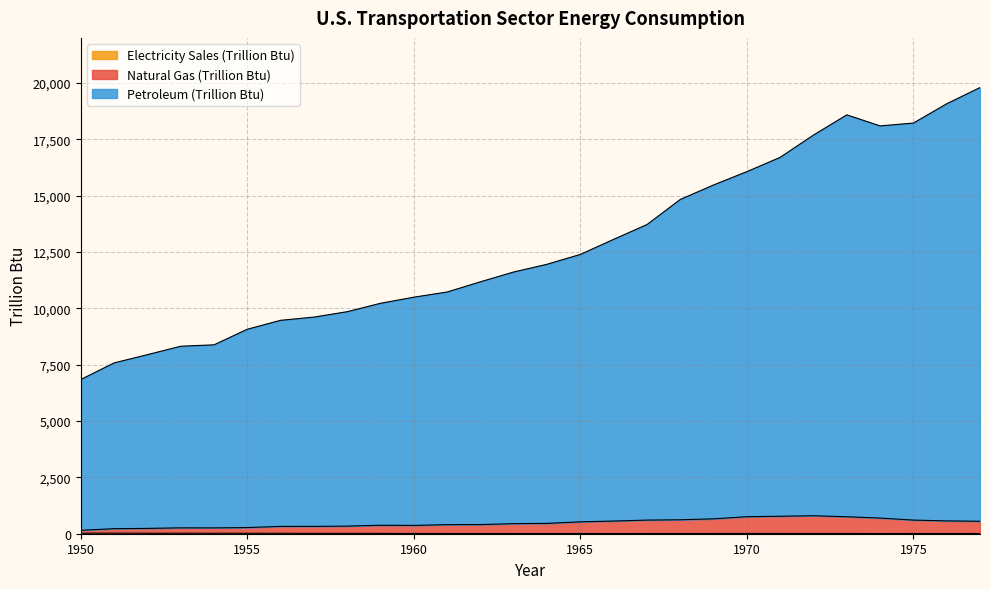

True or false: Biomass (Trillion Btu) and Natural Gas (Trillion Btu) intersect in this chart.

False